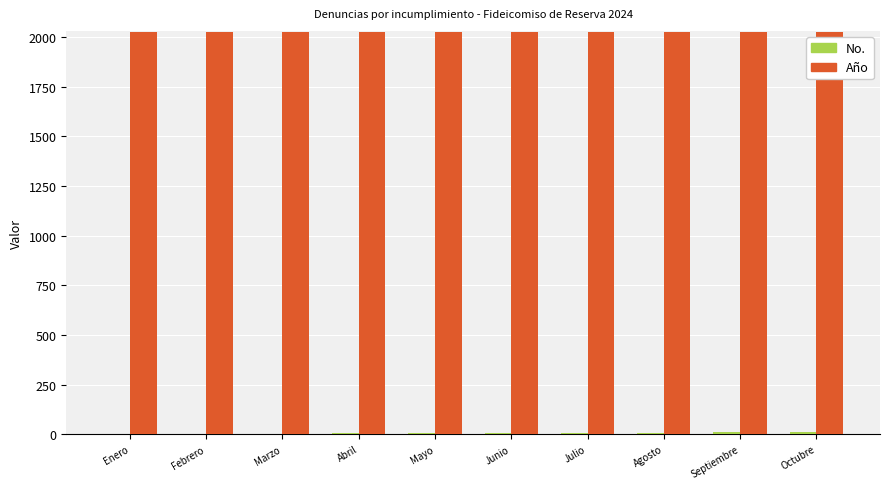

What is the maximum value shown in the chart?

2024